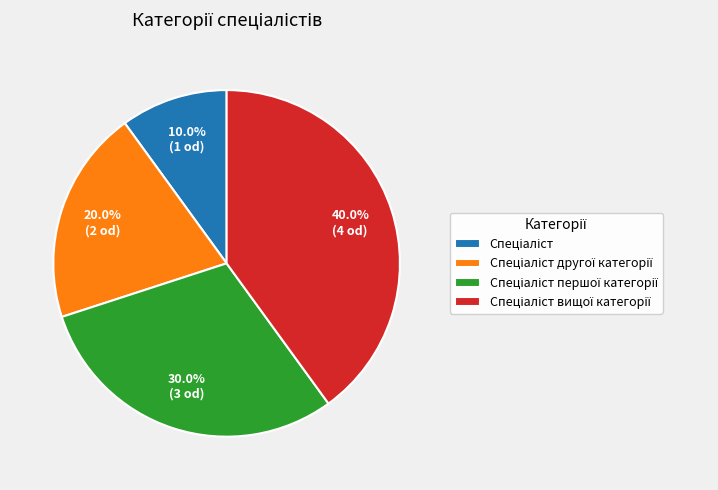

Is there a majority slice in this chart?

No